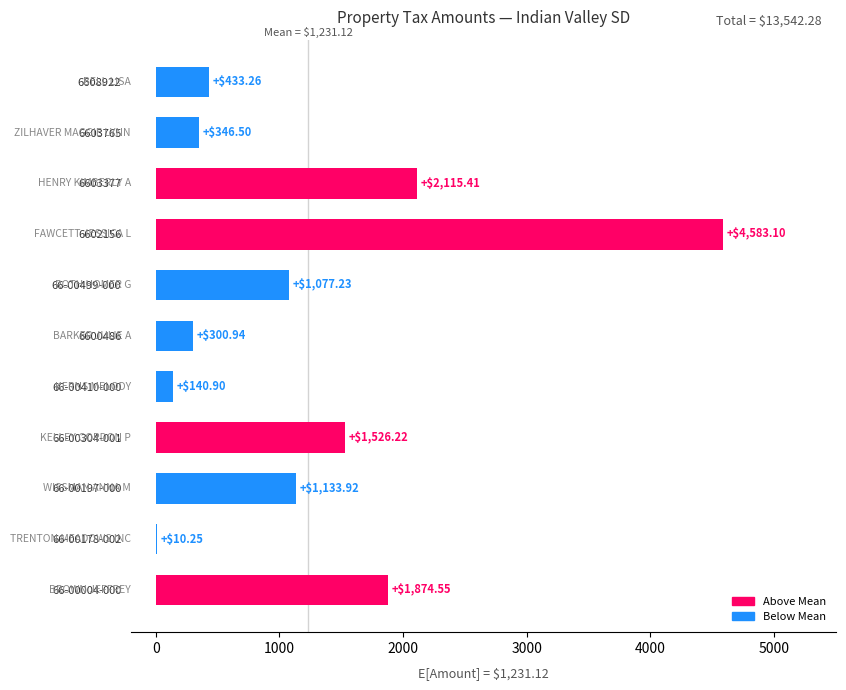

What is the change in value from 6602156 to 6608922?

-4149.8